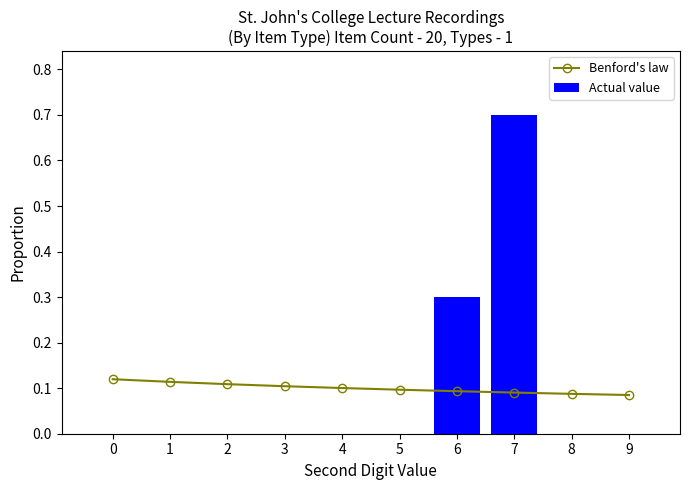

Reading right to left, transcribe all the data shown in this chart.

Benford's law: 0.1	0.1	0.1	0.1	0.1	0.1	0.1	0.1	0.1	0.1
Actual value: 0.0	0.0	0.7	0.3	0.0	0.0	0.0	0.0	0.0	0.0